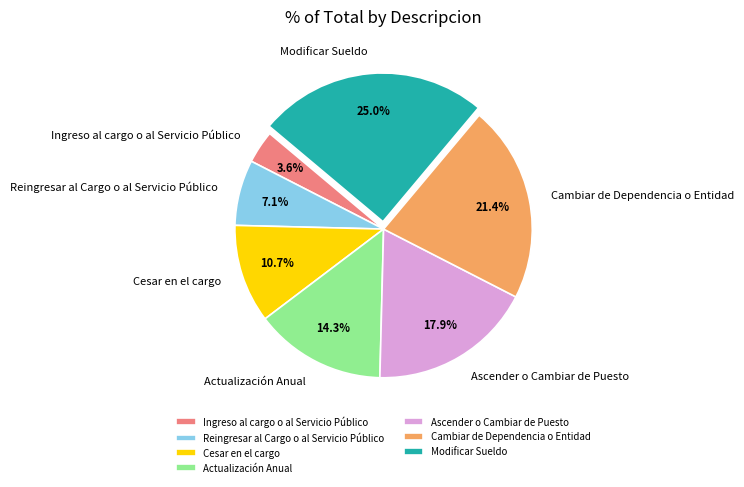

Does Cesar en el cargo represent more than half of the total?

No